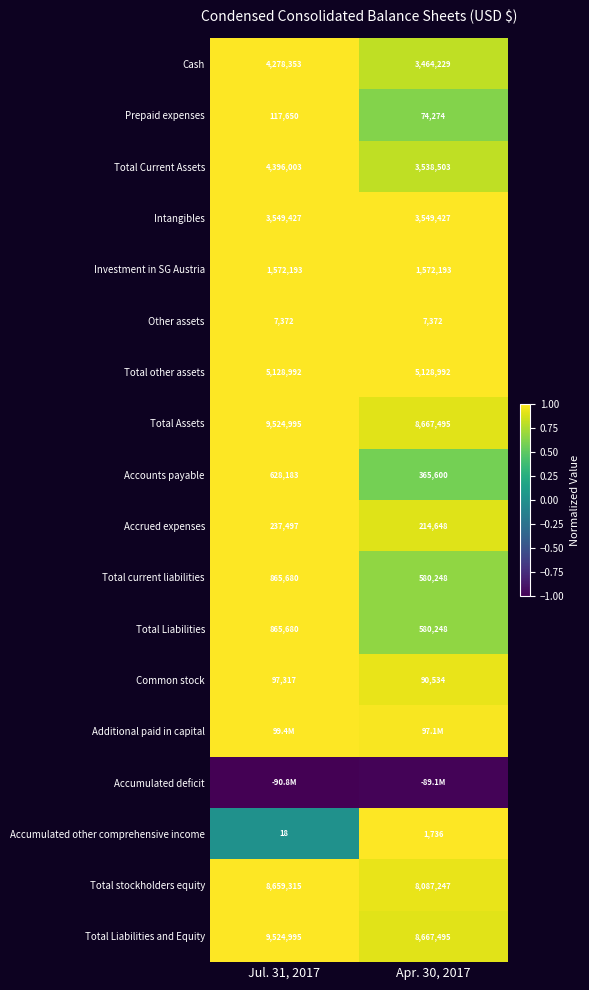

Is the value of Total current liabilities at Apr. 30, 2017 greater than the value of Total Liabilities and Equity at Jul. 31, 2017?

No